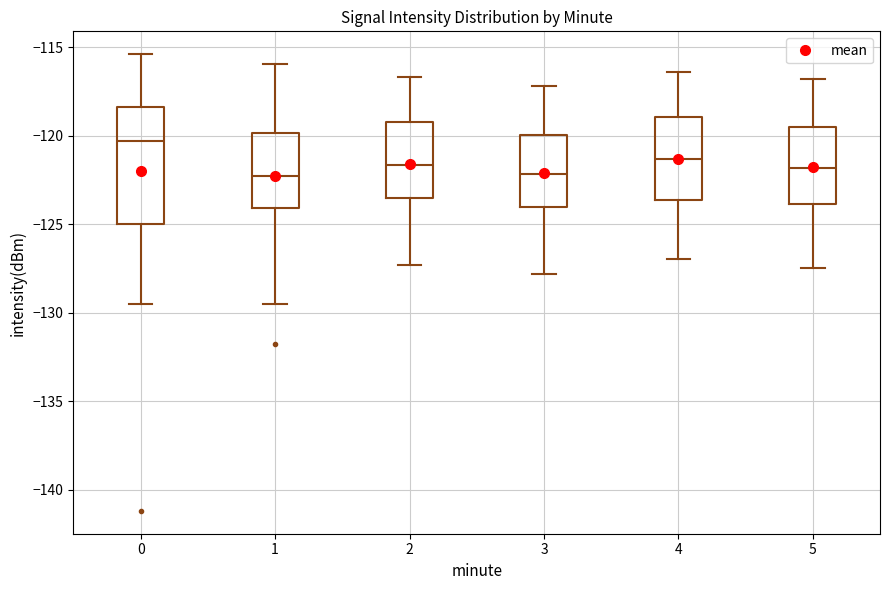

Comparing the boxes themselves (not the whiskers), which one is the tallest?

0